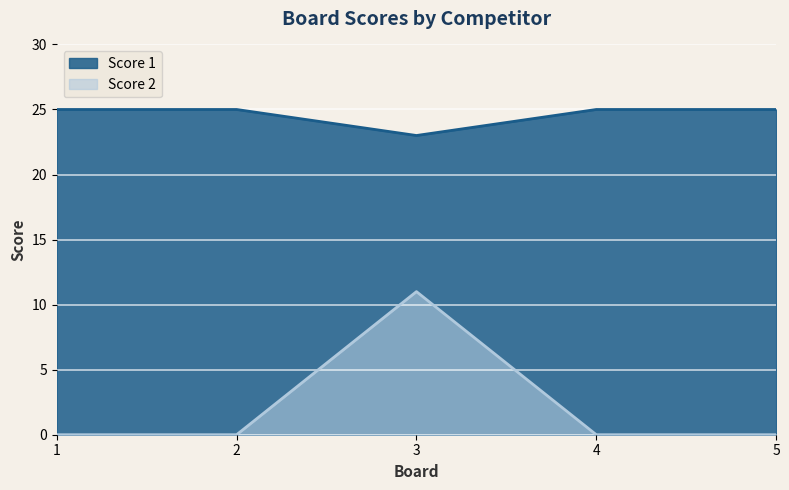

At which label does Score 1 reach its minimum?

3